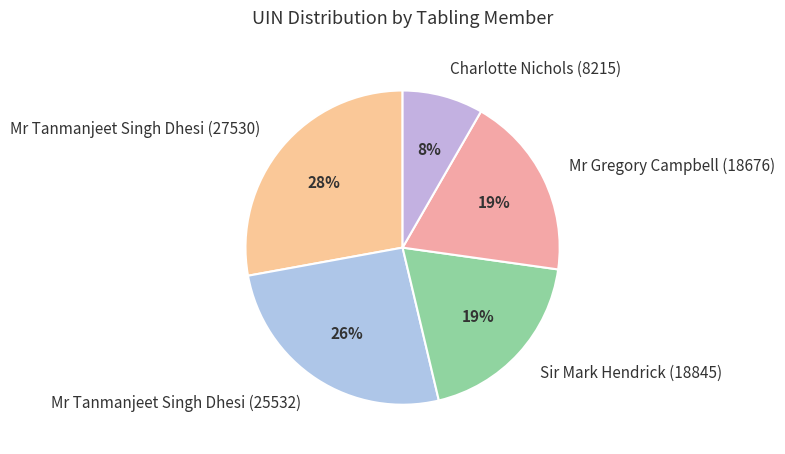

True or false: Mr Gregory Campbell (18676) accounts for 19% of the total.

True